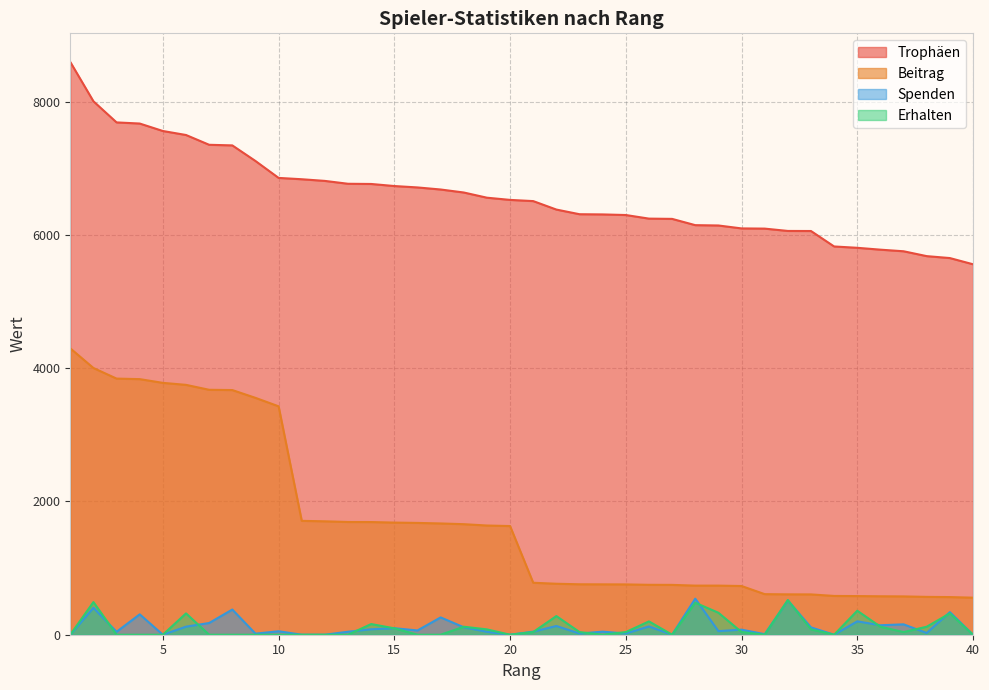

Where does the Trophäen series first go above 6526?

1